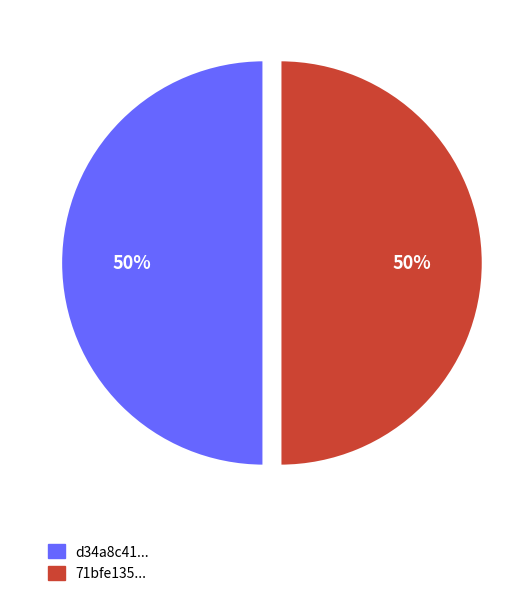

The 71bfe135... slice represents 63% of the pie. True or false?

False